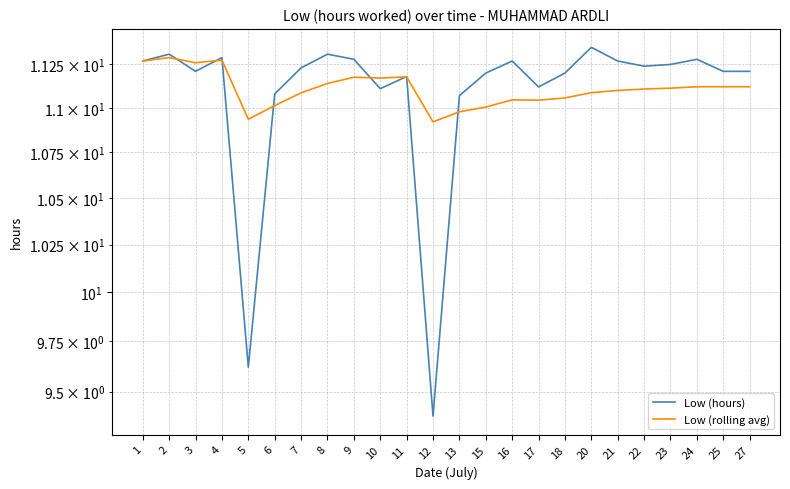

The value of Low (hours) at 12 is 2.0. True or false?

False